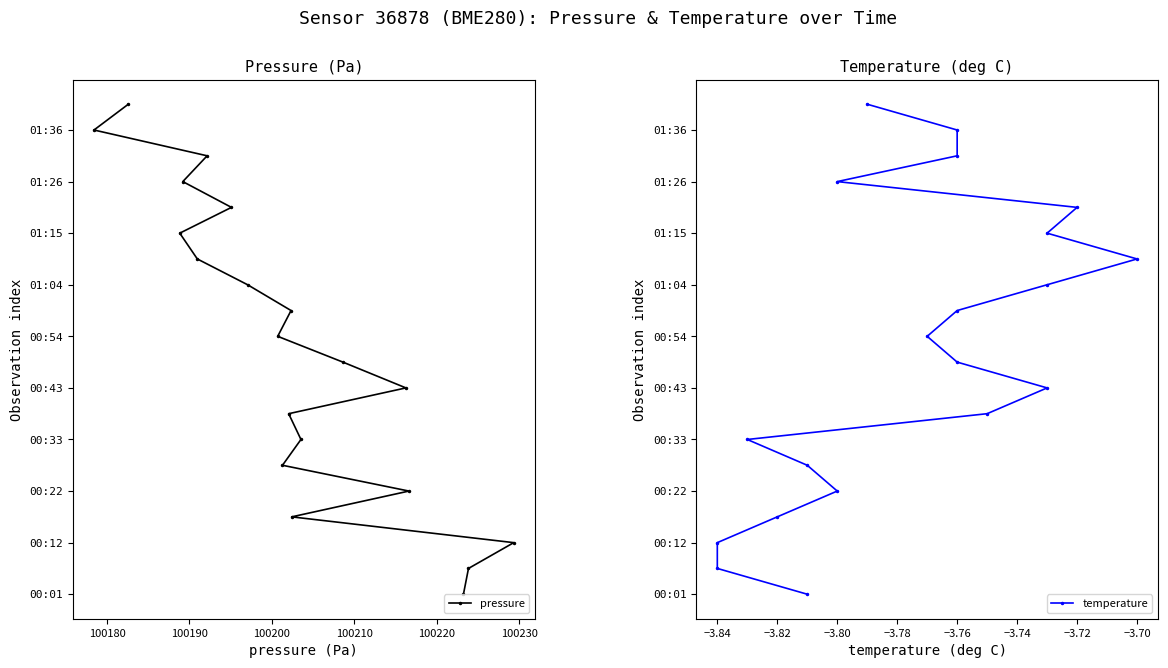

Is the value of pressure at 100210 greater than the value of temperature at 13?

No